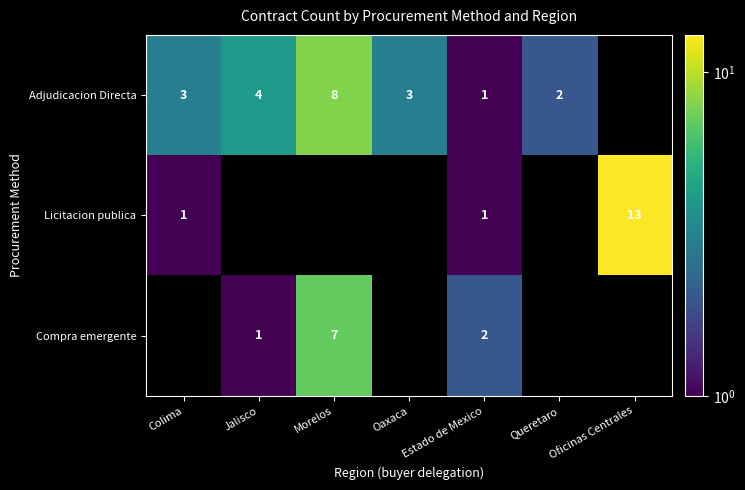

The value of Licitacion publica at Estado de Mexico is 0. True or false?

False